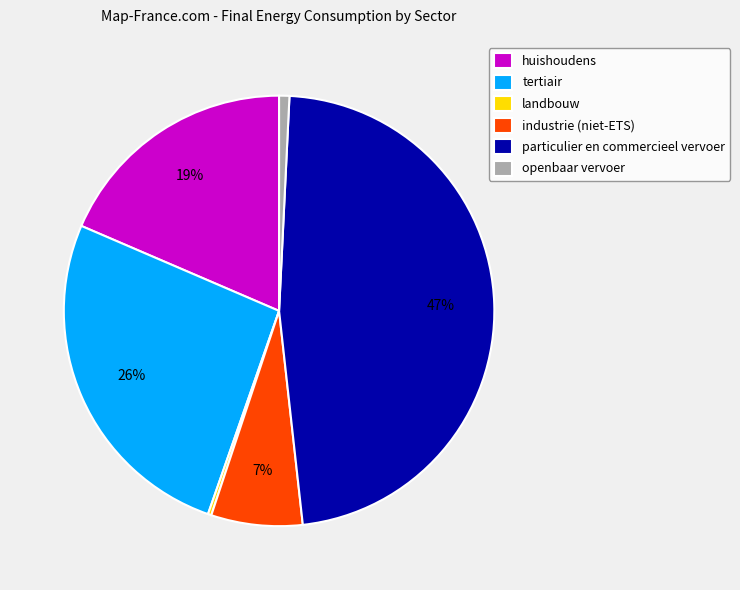

Is industrie (niet-ETS) the majority of the pie?

No